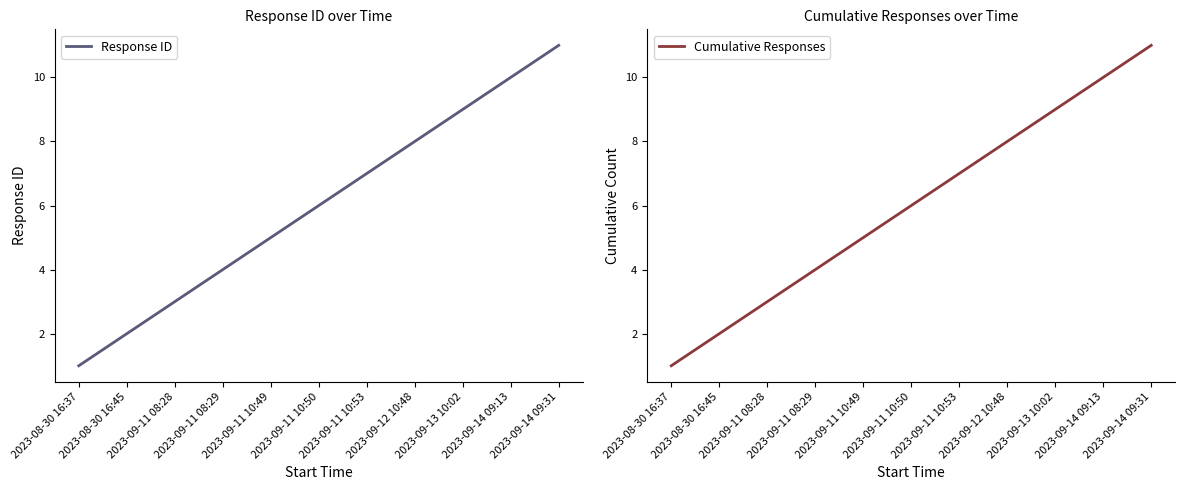

What is the sum of the Response ID values at 2023-09-13 10:02 and 2023-09-11 10:50?

15